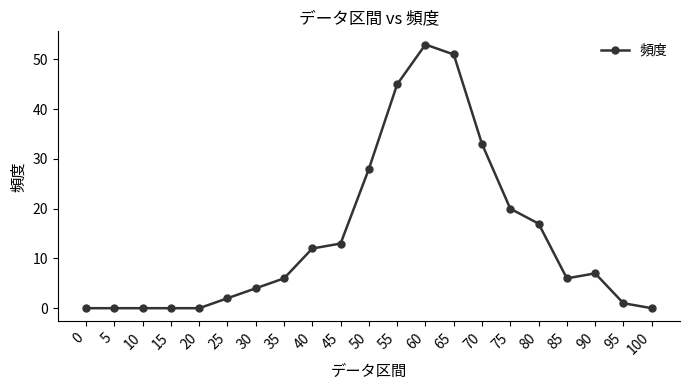

At which category does the chart reach its peak across all series?

60